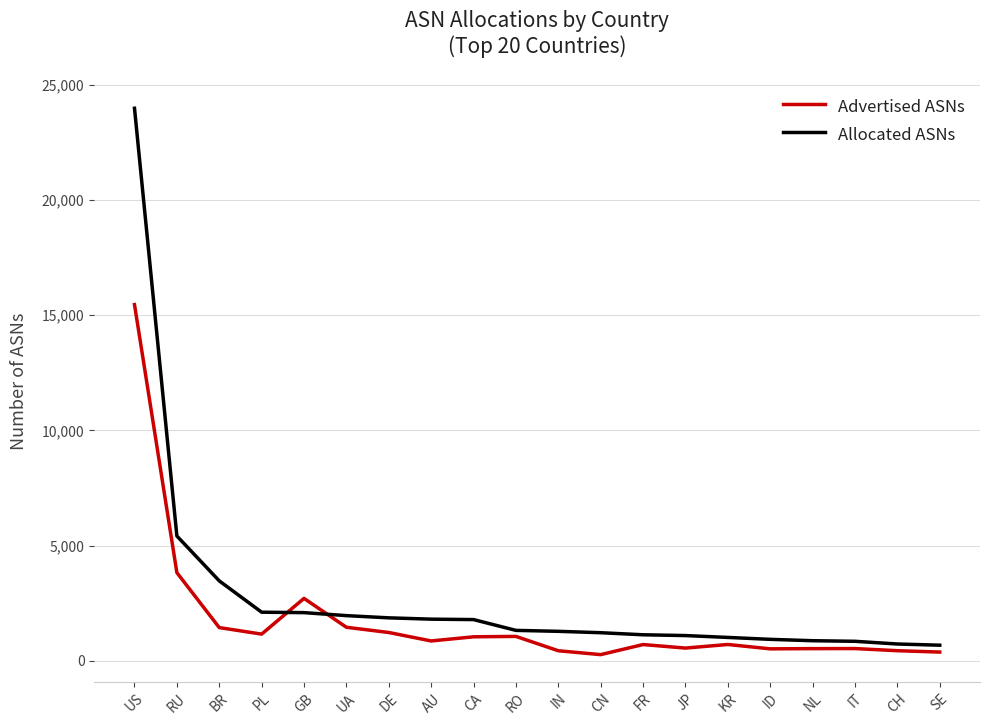

What is the sum of all Advertised ASNs values?

35394